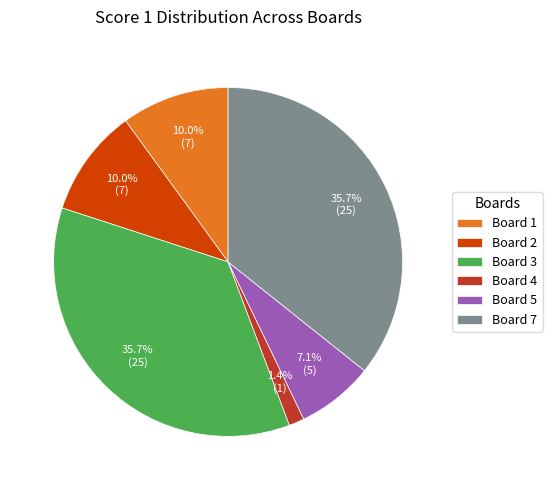

True or false: Board 7 accounts for 21% of the total.

False